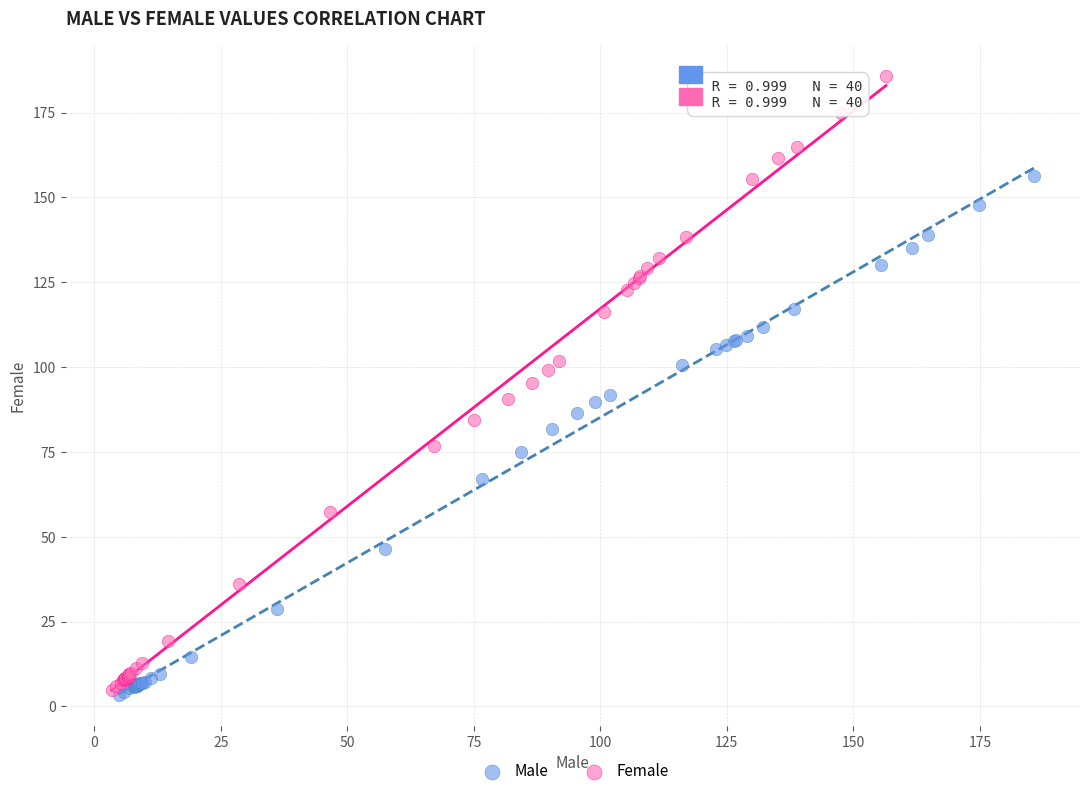

Which series has the largest Y range (max minus min)?

Female